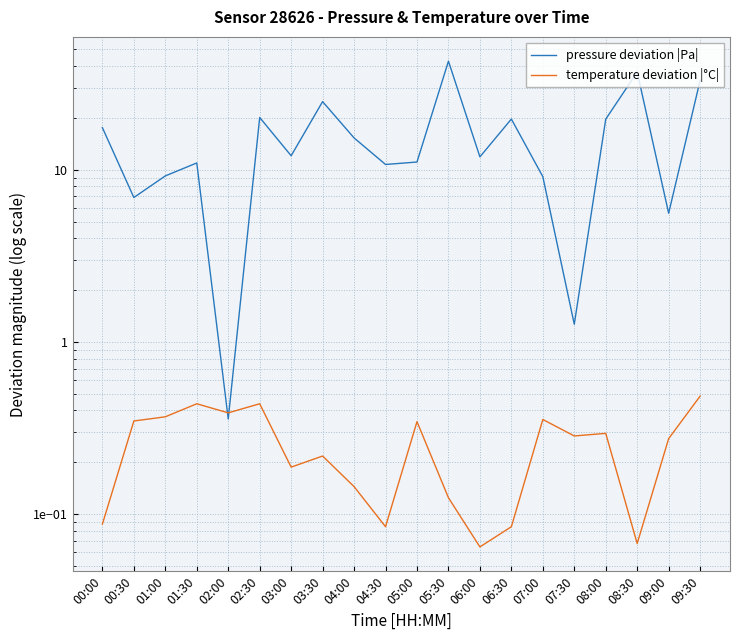

What is the highest value of the pressure deviation |Pa| series?

42.7